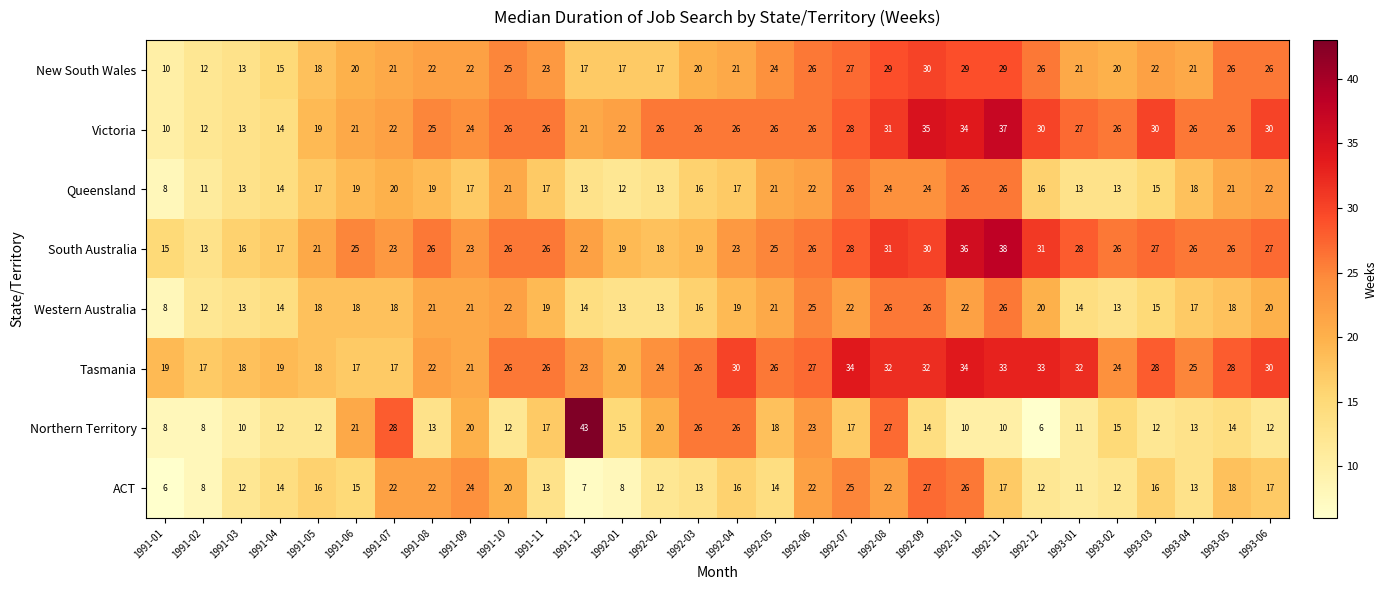

Which series has the widest spread of values?

Northern Territory